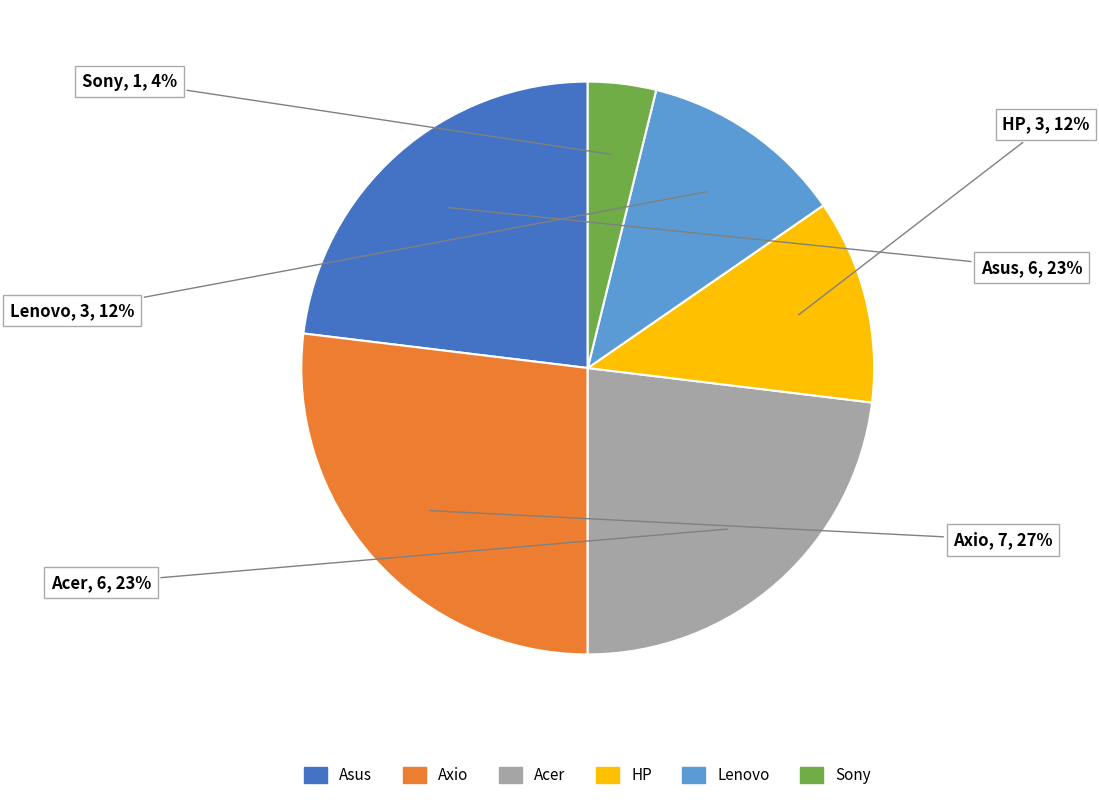

Which has a higher value, Asus or Axio?

Axio